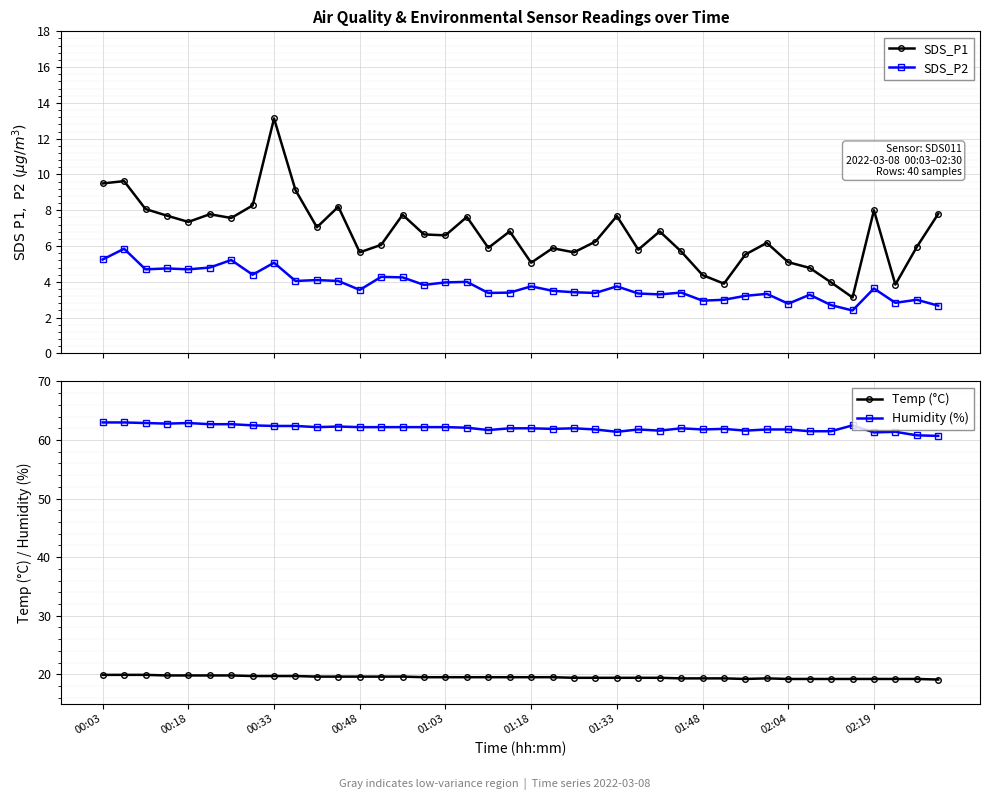

The value of Temp (°C) at 00:48 is 19.6. True or false?

True